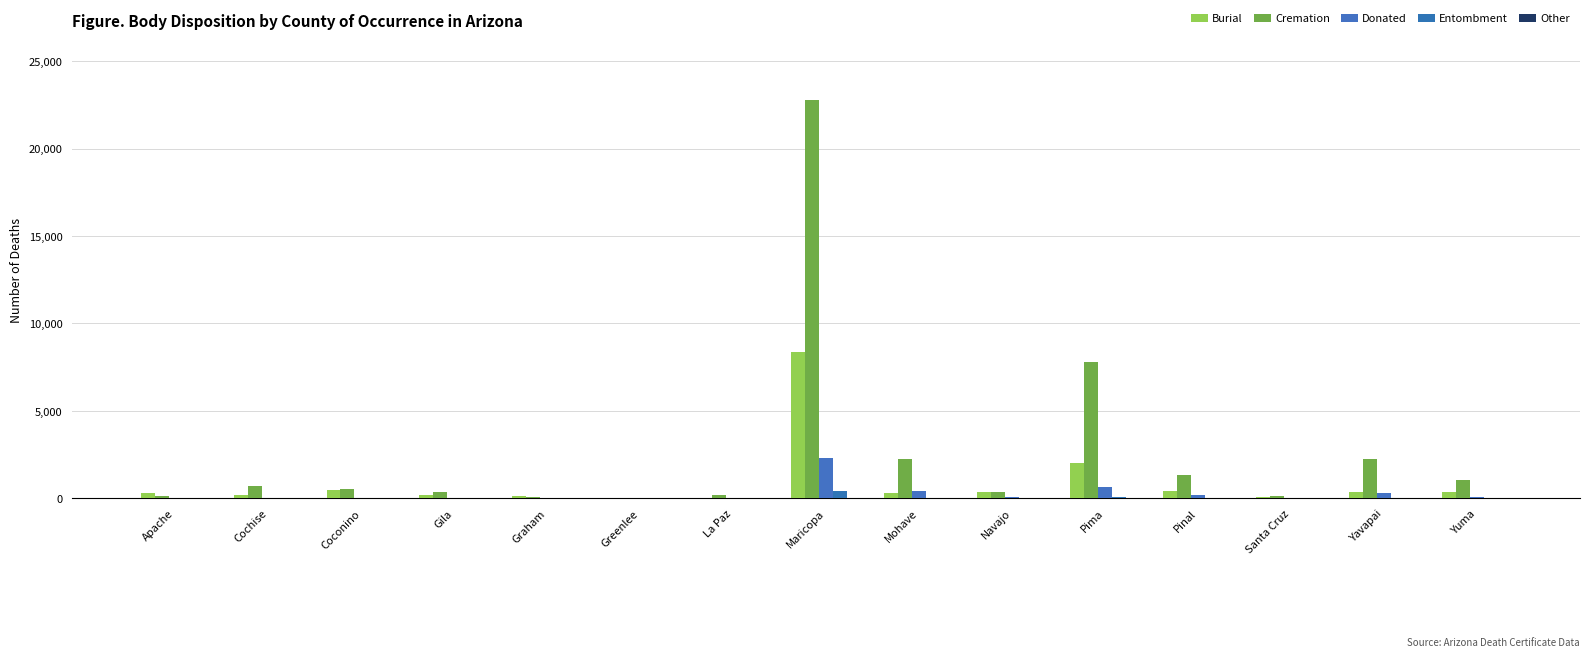

Reading left to right, transcribe all the data shown in this chart.

Burial: 304	204	479	170	134	8	52	8352	328	384	2037	443	61	381	351
Cremation: 112	713	534	346	111	22	177	22760	2228	353	7802	1362	128	2262	1058
Donated: 18	39	28	49	10	0	35	2287	435	55	629	193	0	303	74
Entombment: 0	0	0	0	0	0	0	405	0	0	56	7	0	10	0
Other: 0	0	0	7	0	0	0	18	0	9	11	11	0	0	27